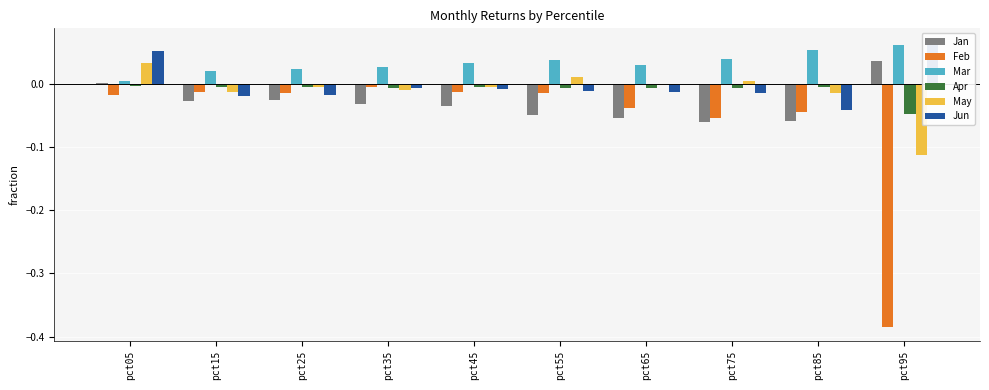

At which category is the sum across all series the highest?

pct05